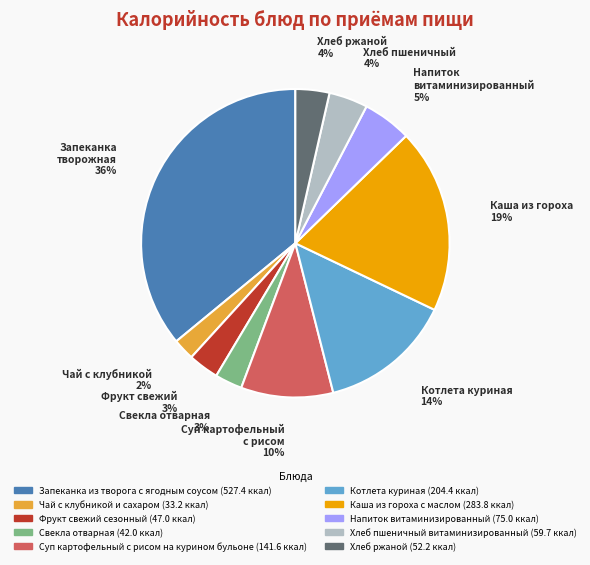

To the nearest percent, what portion does Свекла отварная represent?

3%